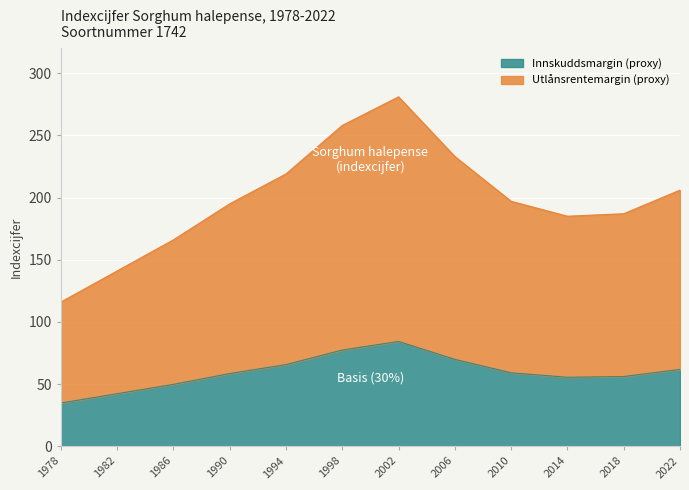

True or false: there are more than 0 points higher than both neighbors.

True